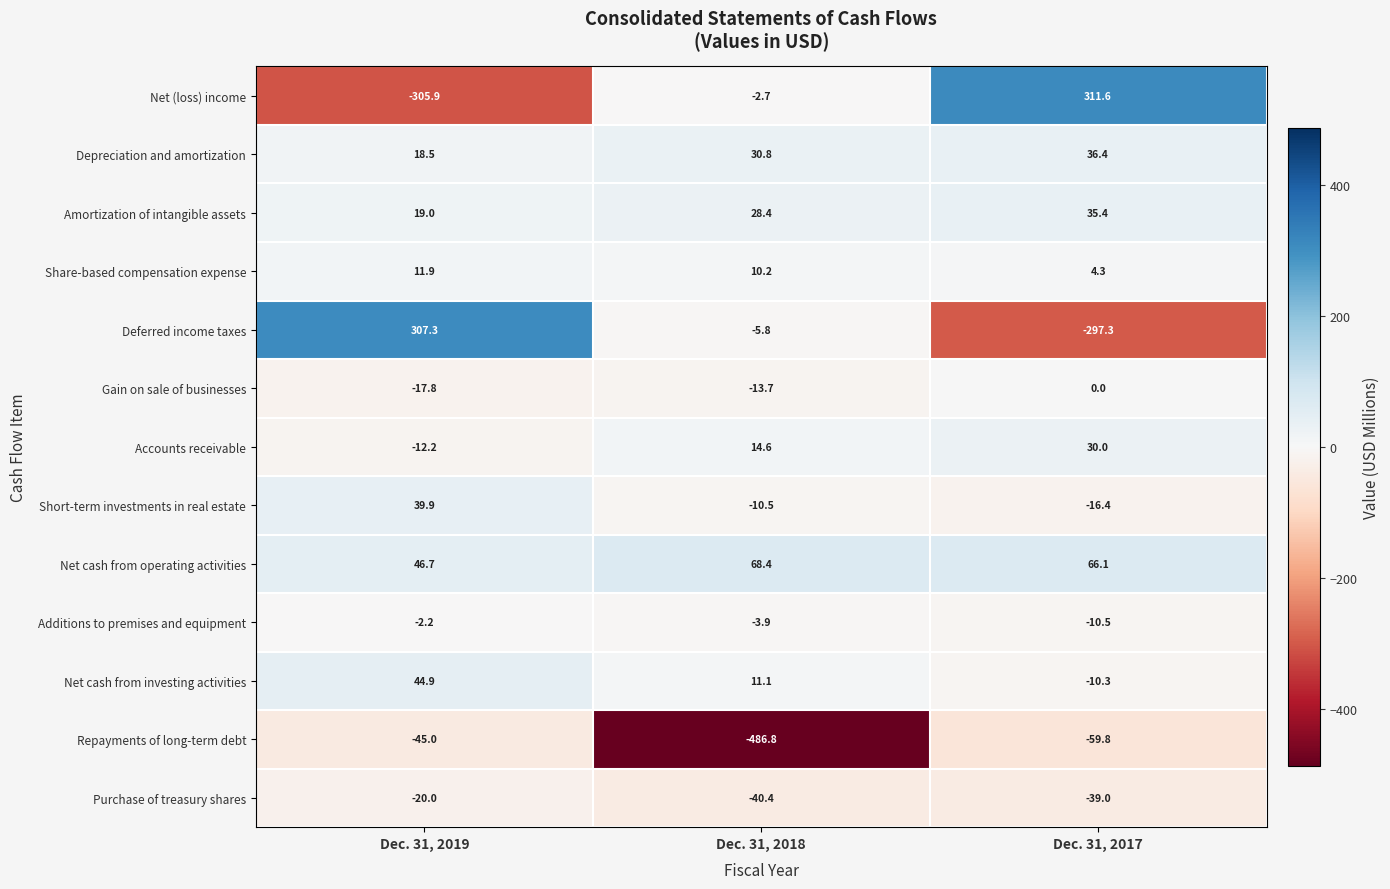

What is the sum of all Amortization of intangible assets values?

82.8